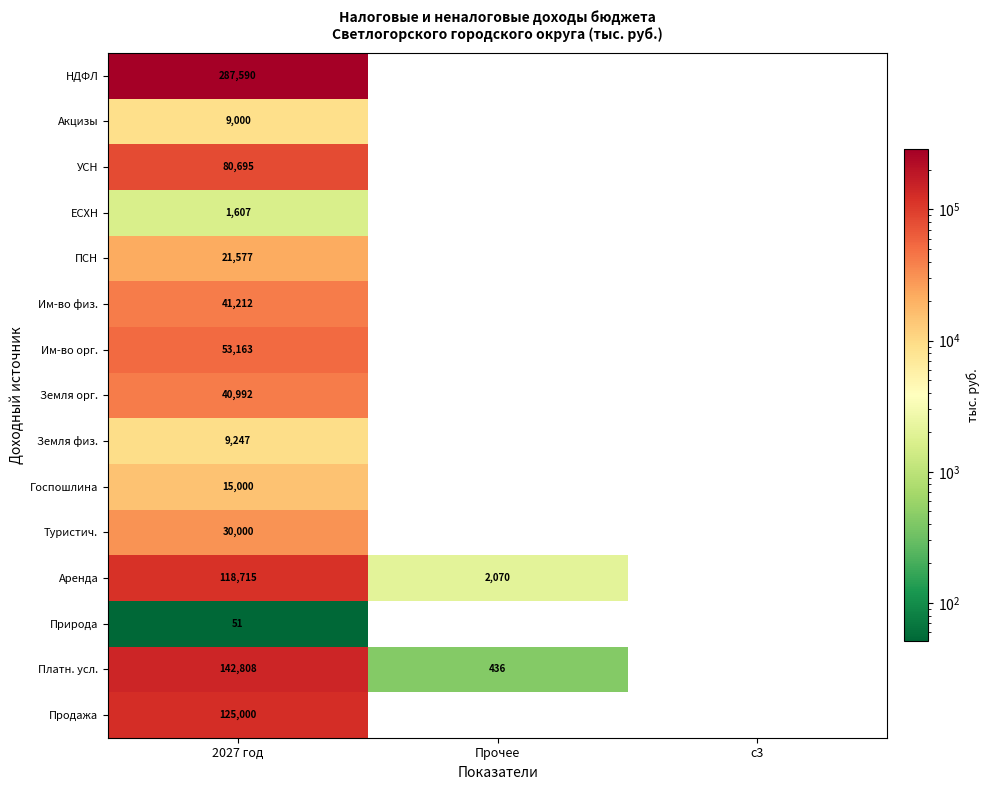

At which category does the chart reach its minimum across all series?

2027 год